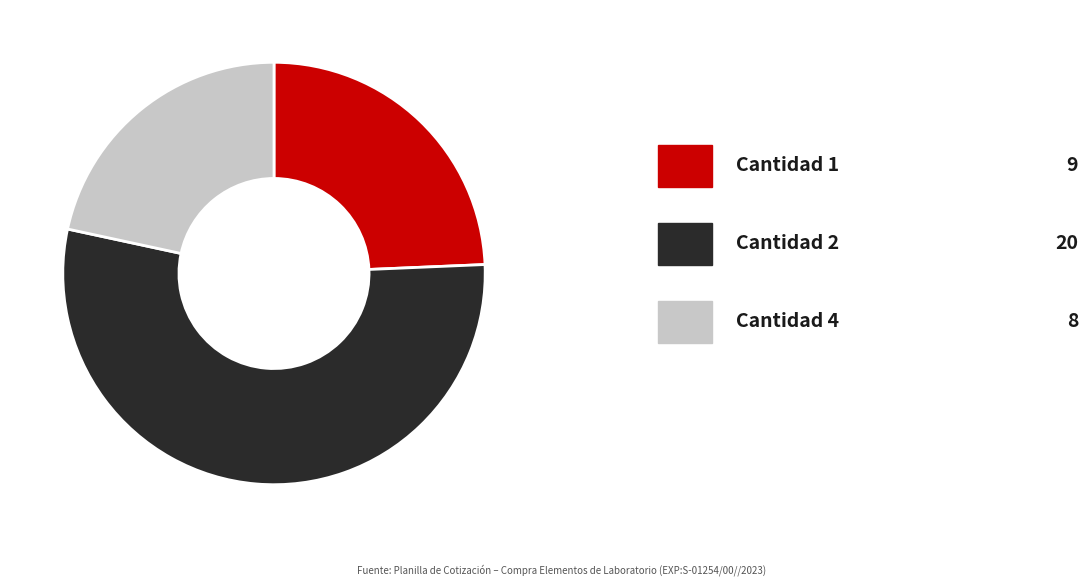

Is there a majority slice in this chart?

Yes